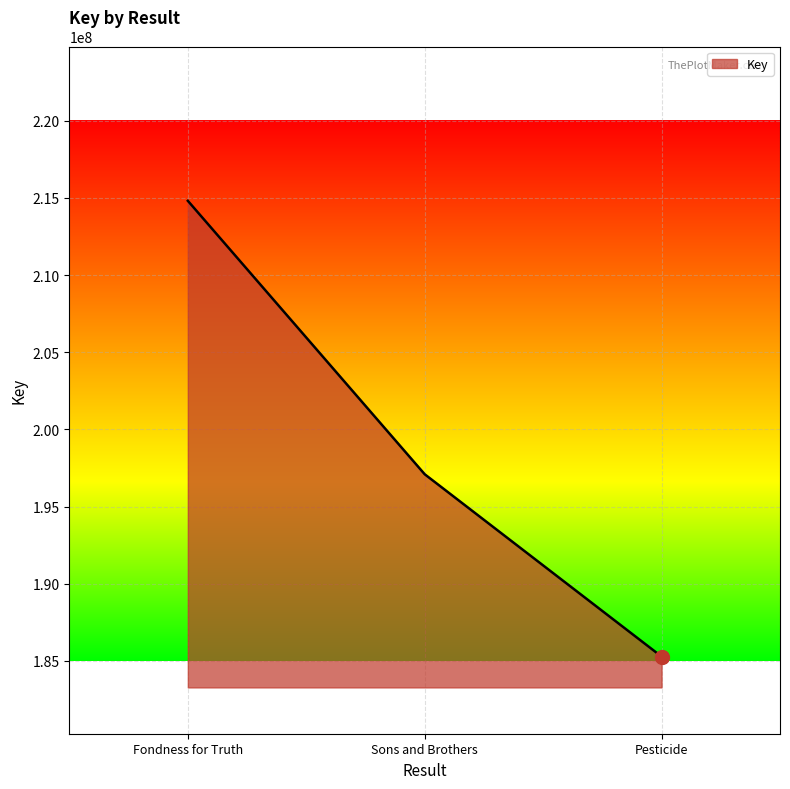

The value at Sons and Brothers is 275995893. True or false?

False